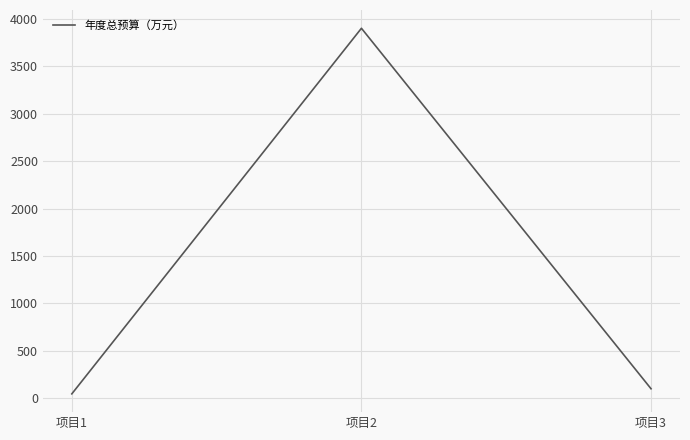

Does the chart display data point markers on the line(s)?

No